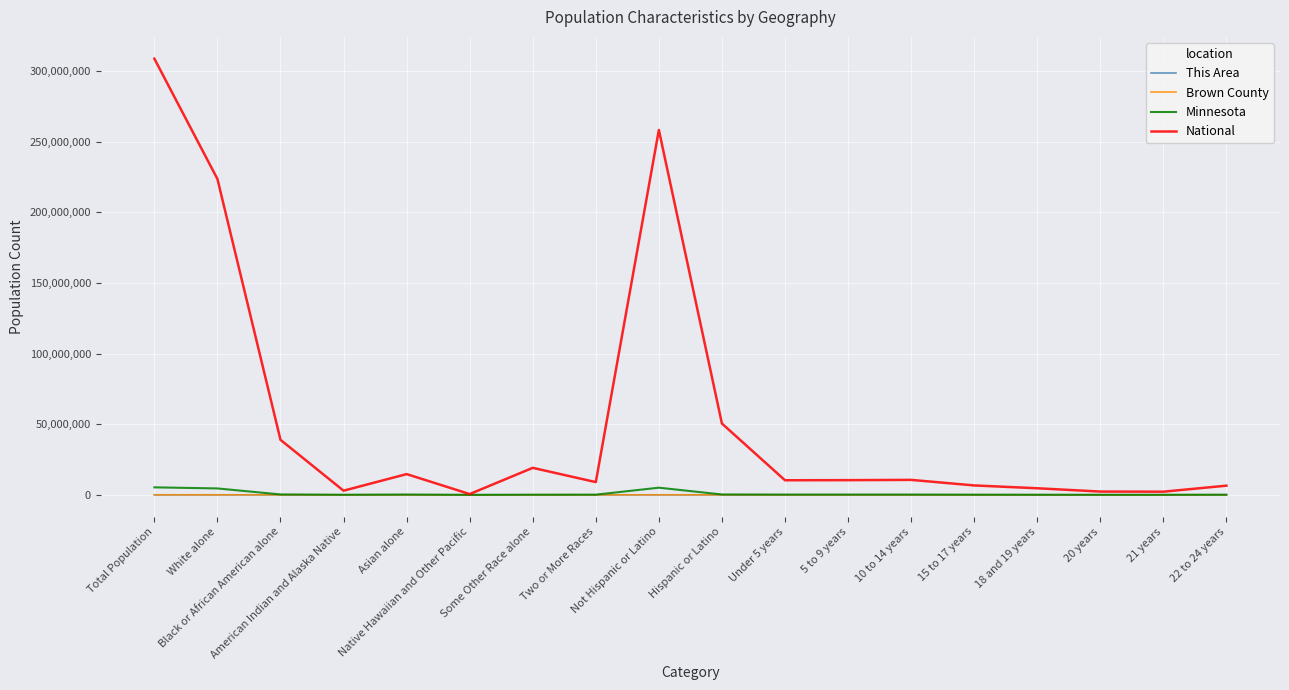

Which series has the largest total across all categories?

National